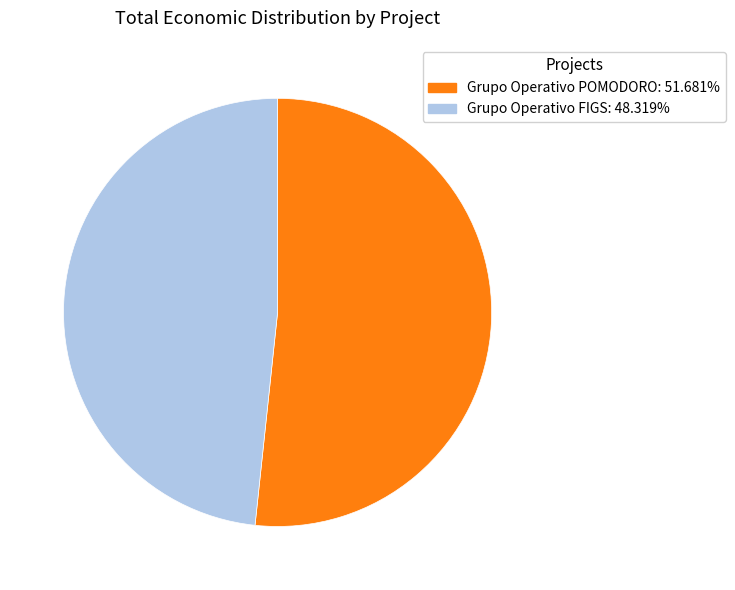

Which category accounts for the majority?

Grupo Operativo POMODORO